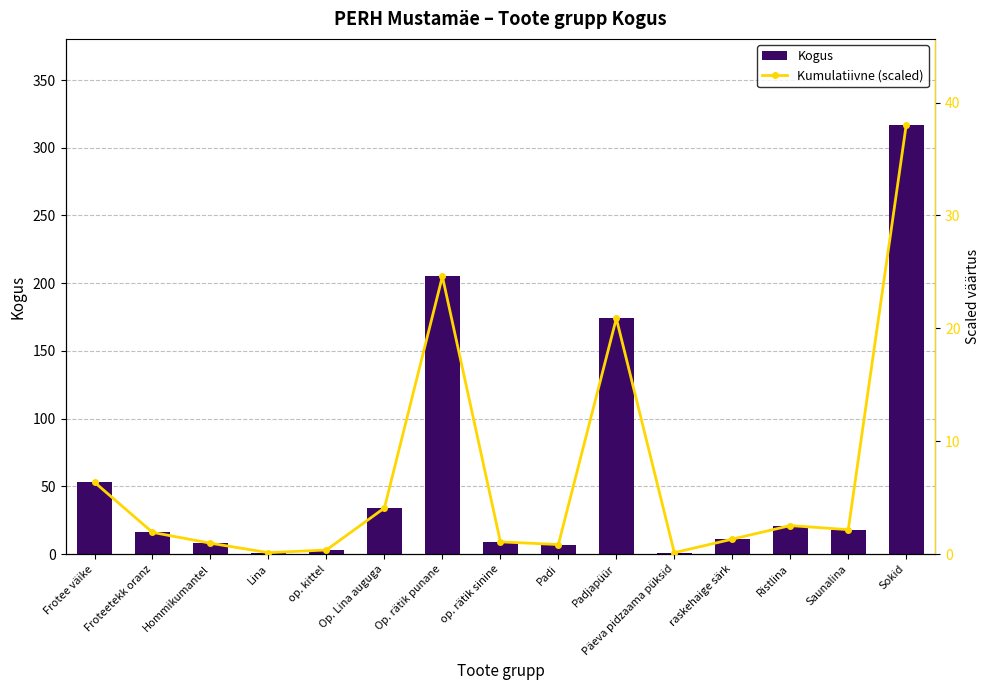

What is the difference between the highest and lowest values at raskehaige särk?

9.7